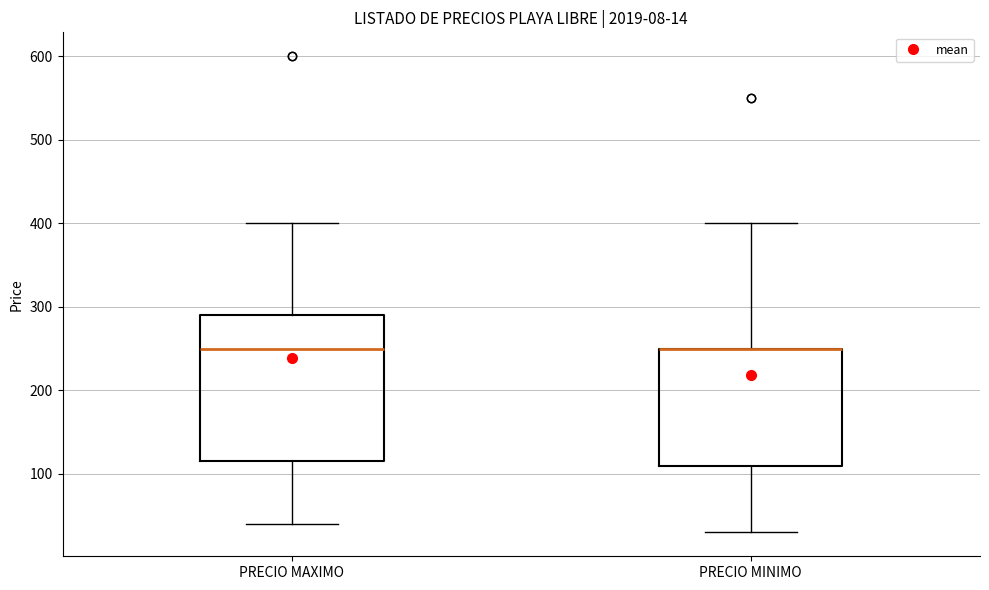

Comparing the boxes themselves (not the whiskers), which one is the tallest?

PRECIO MAXIMO